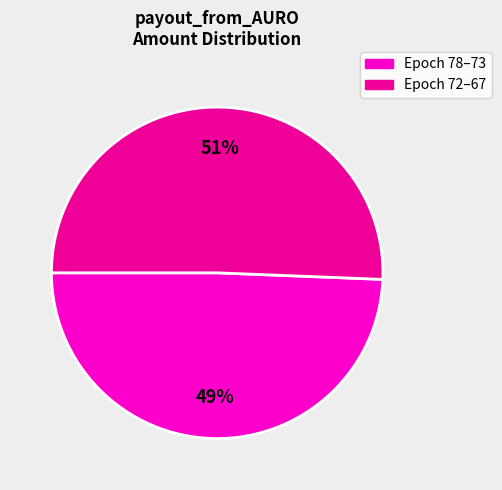

To the nearest percent, what is the average slice percentage?

50%